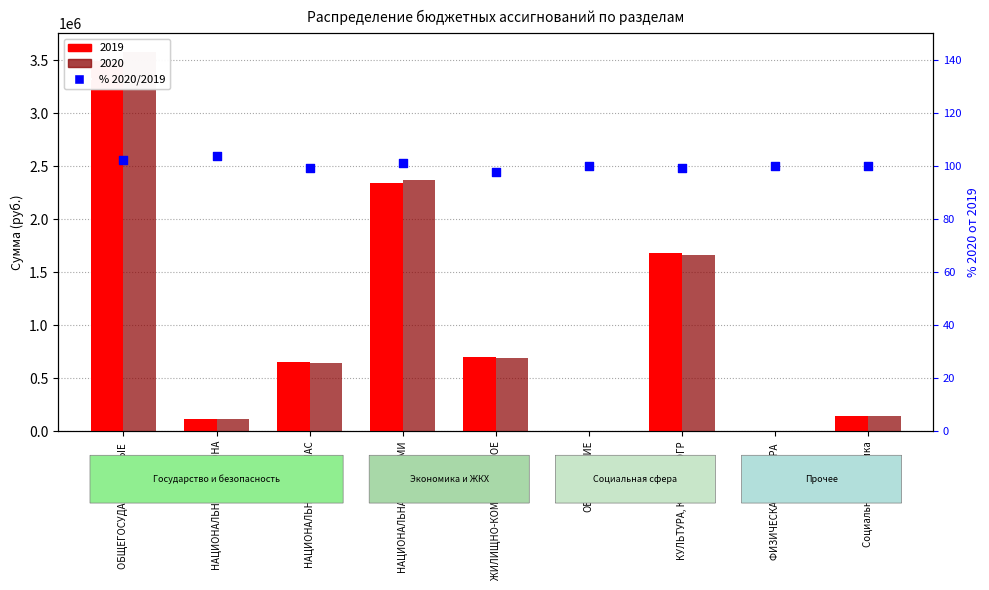

What is the change in value from ОБЩЕГОСУДАРСТВЕННЫЕ  to ФИЗИЧЕСКАЯ КУЛЬТУРА ?

-2.4